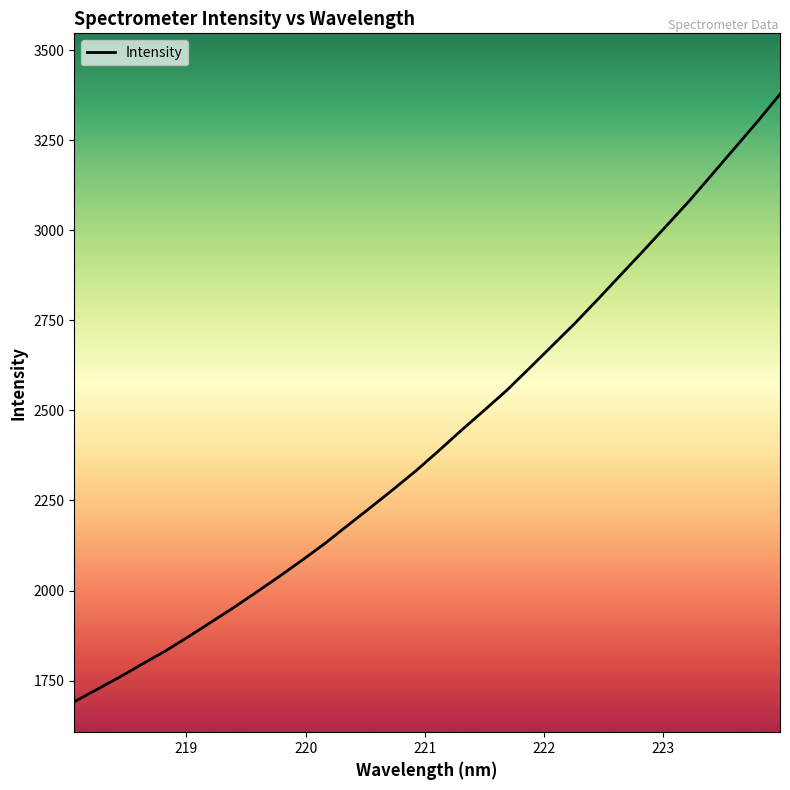

What is the minimum value shown in the chart?

1691.4